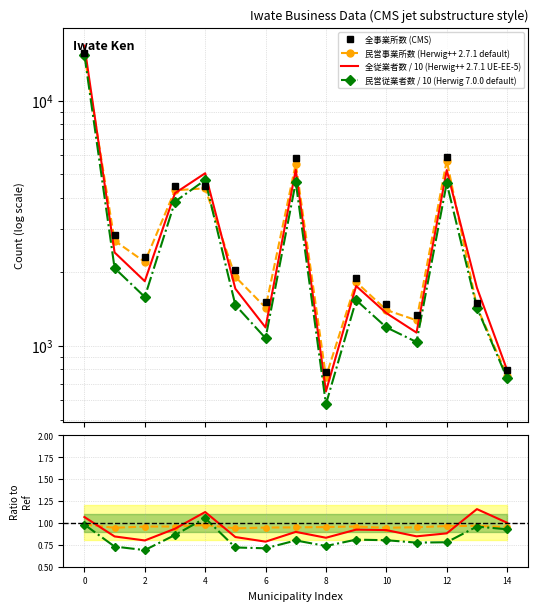

In 全事業所数, how many points are higher than both neighbors (excluding endpoints)?

4